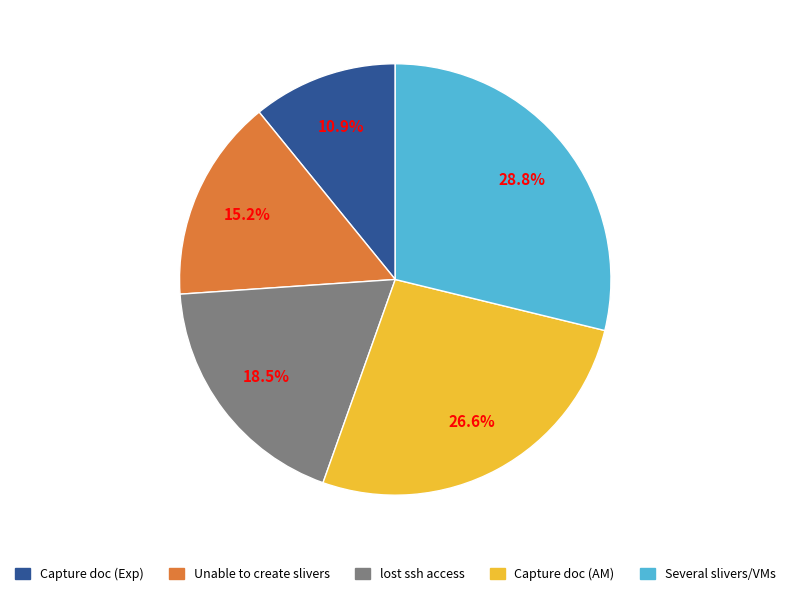

What is the smallest slice in the pie chart?

Capture doc (Exp)